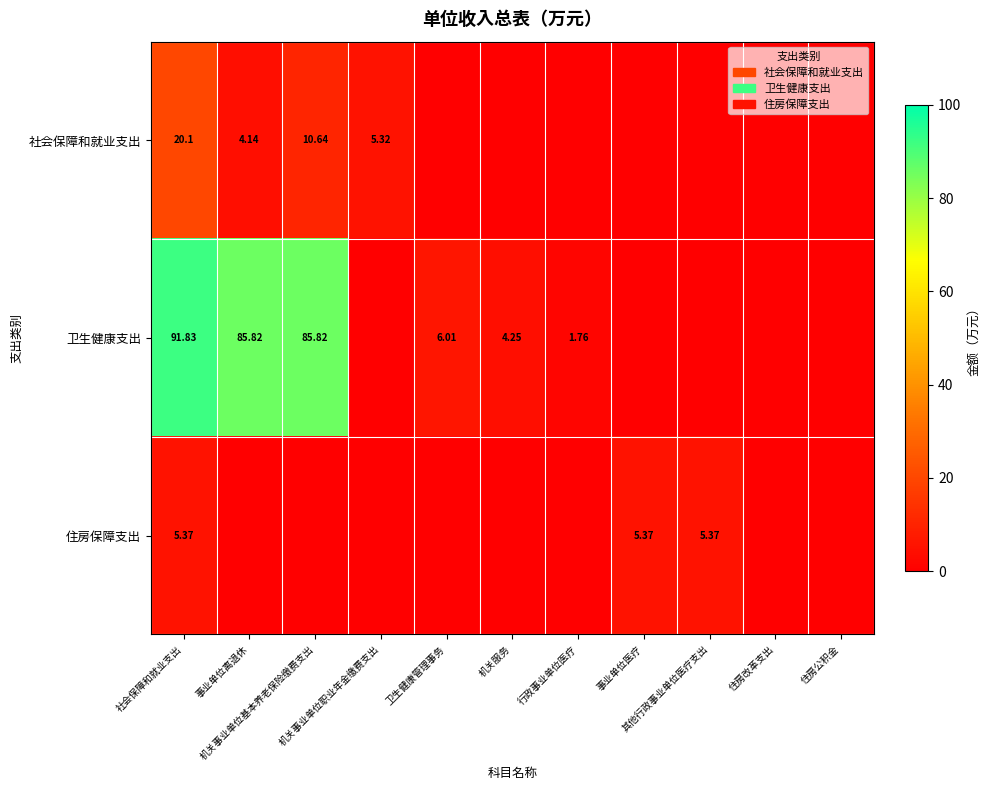

At which category is the sum across all series the highest?

社会保障和就业支出